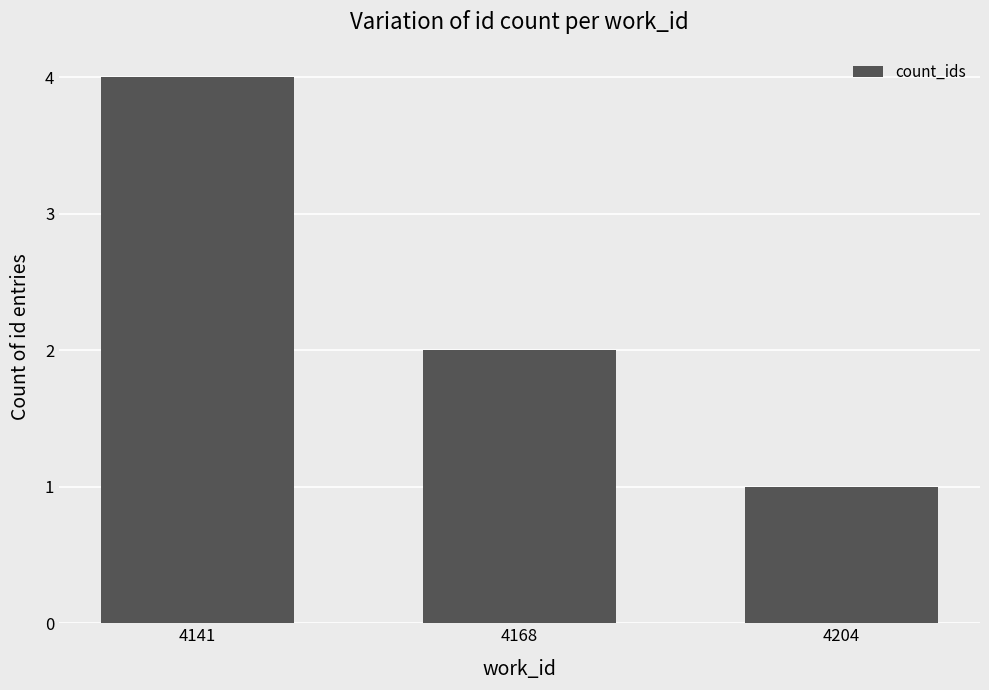

How many bars are there in total?

3